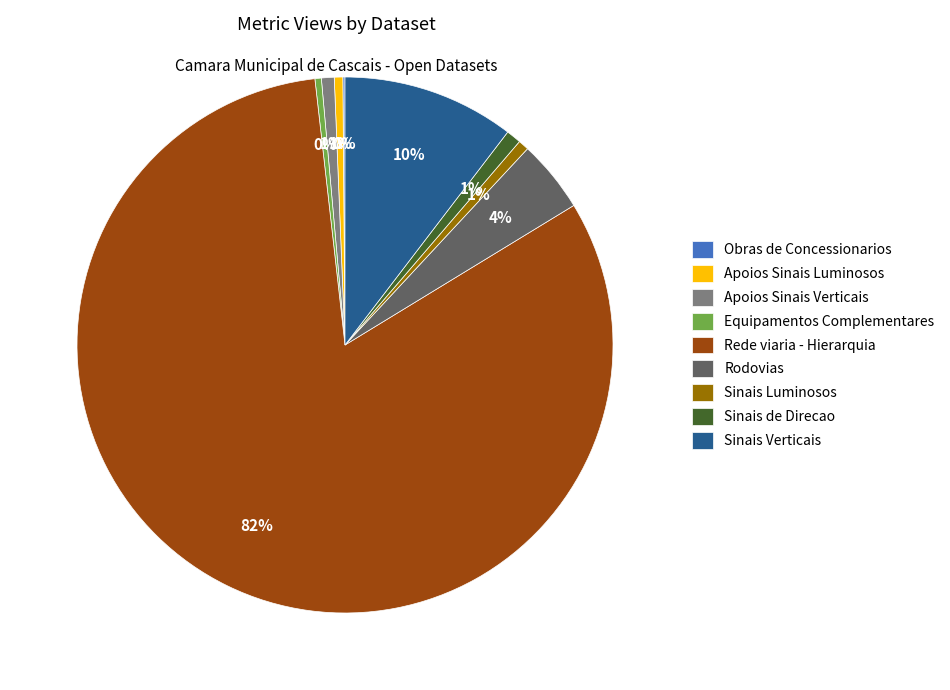

To the nearest percent, what is the difference between the largest and smallest slice percentages?

82%